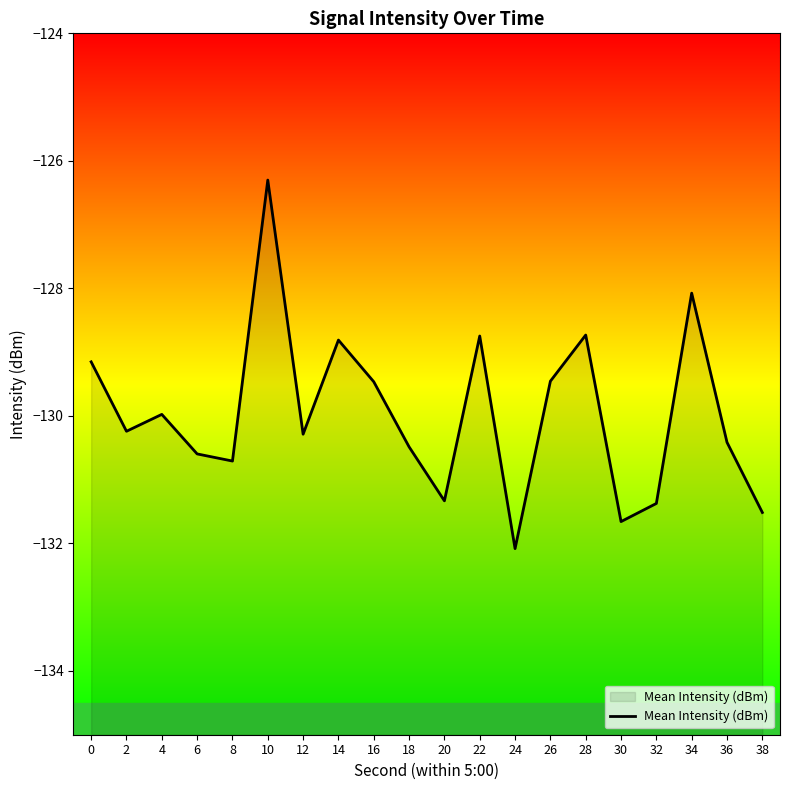

Does the chart display data point markers on the line(s)?

No